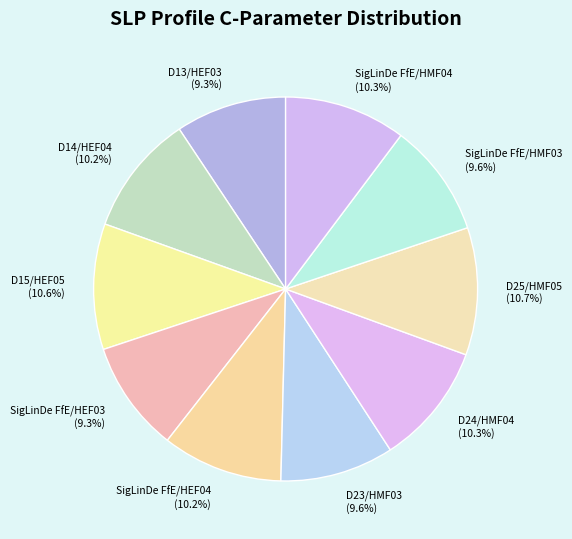

To the nearest percent, what is the average slice percentage?

10%